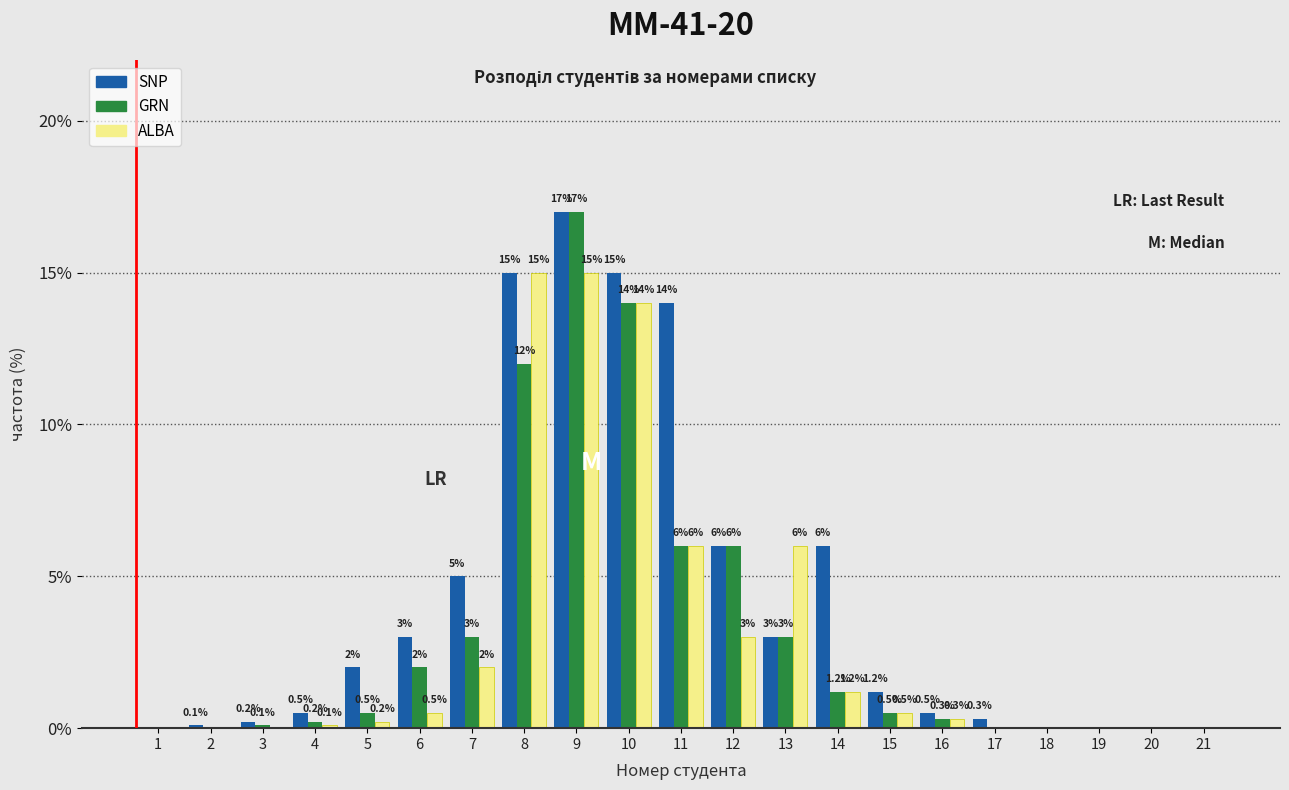

Reading left to right, what are all the values shown in this chart?

SNP: 1=0.0	2=0.1	3=0.2	4=0.5	5=2.0	6=3.0	7=5.0	8=15.0	9=17.0	10=15.0	11=14.0	12=6.0	13=3.0	14=6.0	15=1.2	16=0.5	17=0.3	18=0.0	19=0.0	20=0.0	21=0.0
GRN: 1=0.0	2=0.0	3=0.1	4=0.2	5=0.5	6=2.0	7=3.0	8=12.0	9=17.0	10=14.0	11=6.0	12=6.0	13=3.0	14=1.2	15=0.5	16=0.3	17=0.0	18=0.0	19=0.0	20=0.0	21=0.0
ALBA: 1=0.0	2=0.0	3=0.0	4=0.1	5=0.2	6=0.5	7=2.0	8=15.0	9=15.0	10=14.0	11=6.0	12=3.0	13=6.0	14=1.2	15=0.5	16=0.3	17=0.0	18=0.0	19=0.0	20=0.0	21=0.0